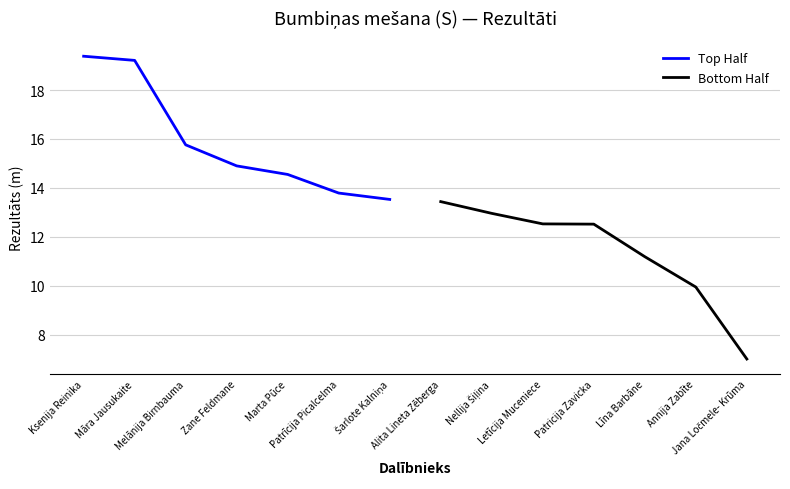

Which label corresponds to the largest value in the chart?

Ksenija Reinika